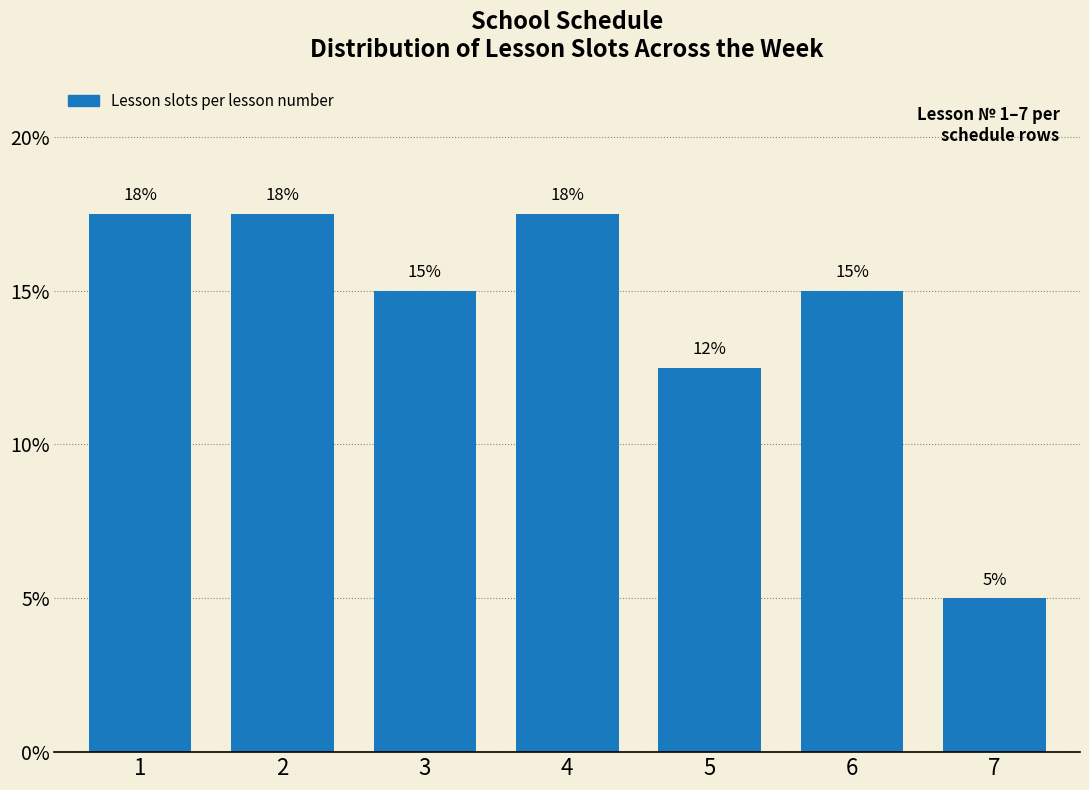

How many bars are there in total?

7